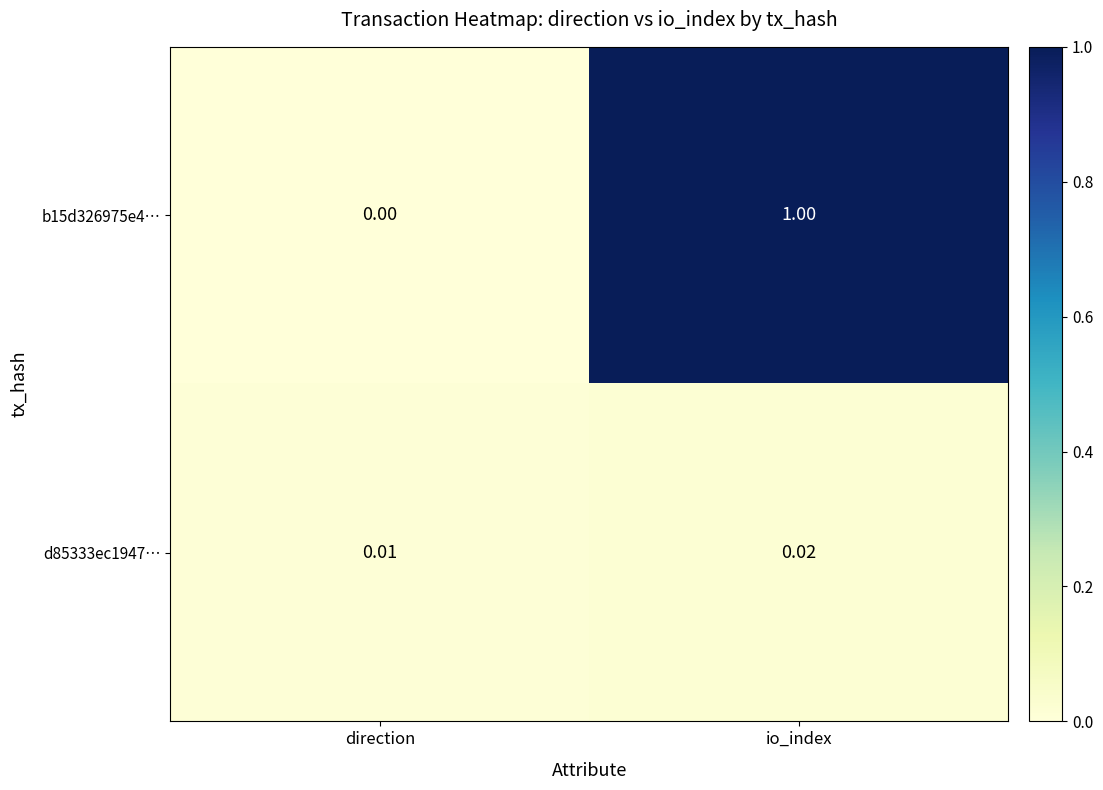

At which label is d85333ec1947… closest to 0?

direction